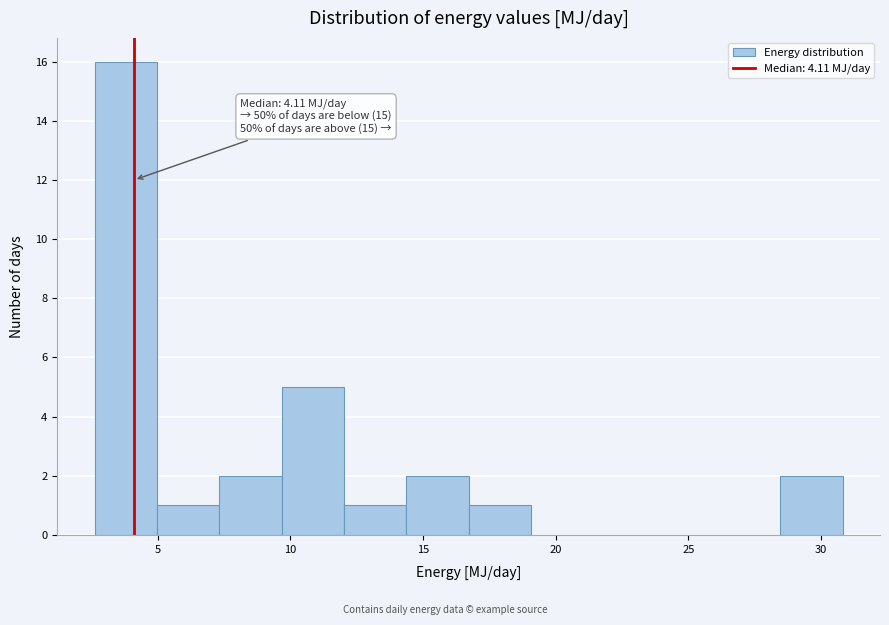

Over which range of the x-axis is the bar tallest?

2.5 to 5.0